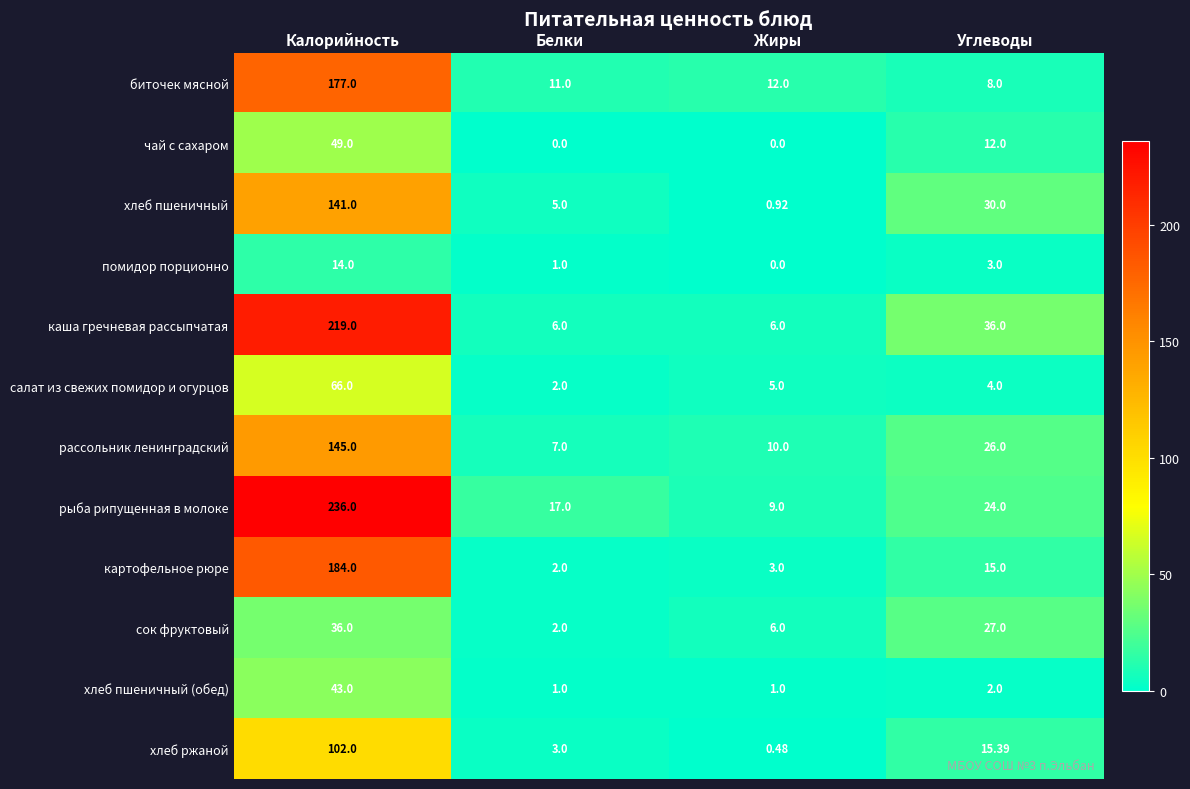

Where is салат из свежих помидор и огурцов nearest to the value 34?

Жиры